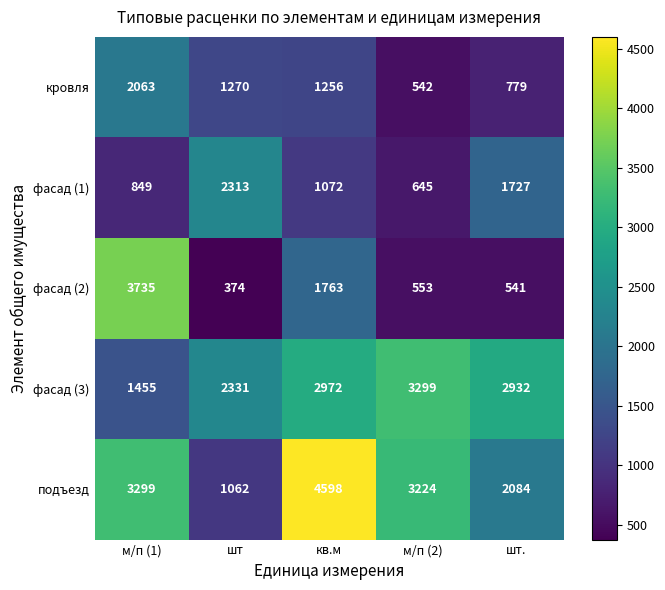

Which series changed the most between шт and кв.м?

подъезд